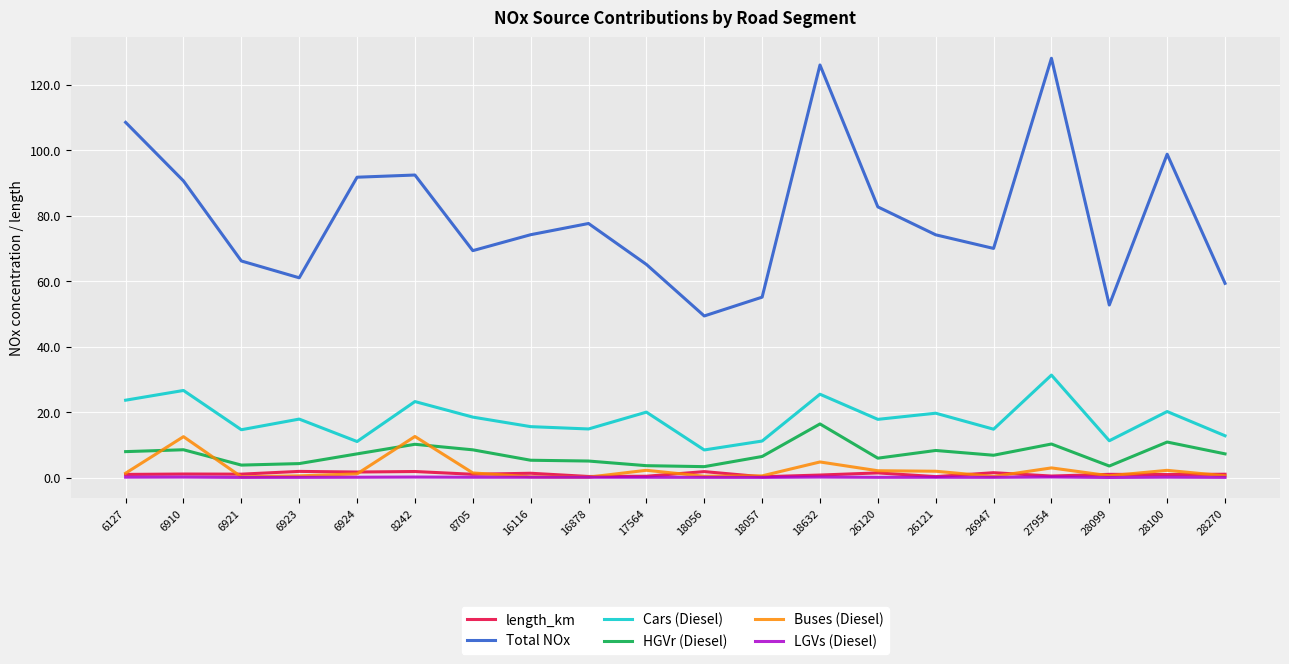

Is the value of Total NOx at 28270 greater than the value of Cars (Diesel) at 26947?

Yes